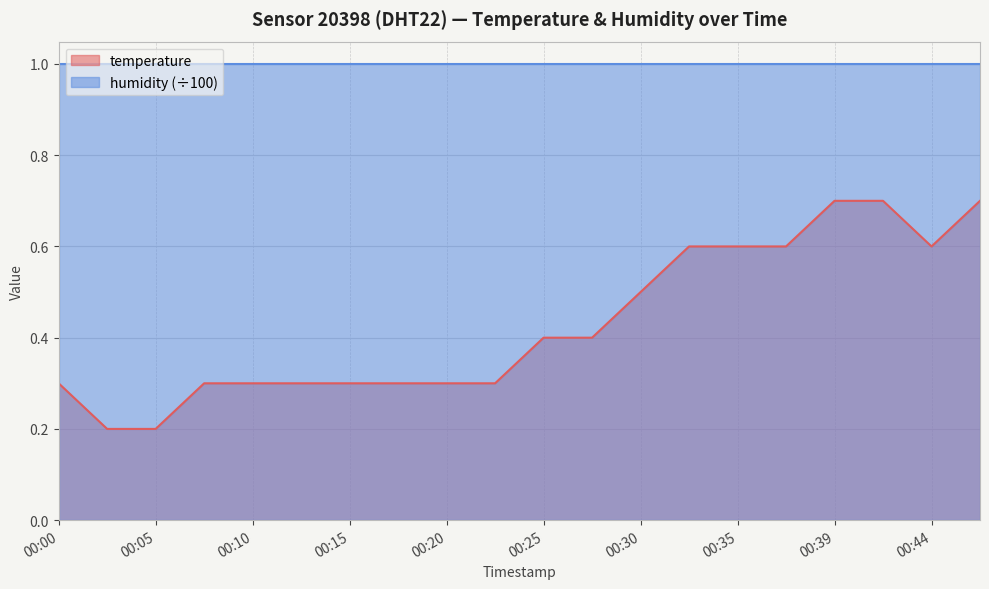

Rank the categories by value from lowest to highest.

00:03, 00:05, 00:00, 00:08, 00:10, 00:13, 00:15, 00:18, 00:20, 00:22, 00:25, 00:27, 00:30, 00:32, 00:35, 00:37, 00:44, 00:39, 00:42, 00:47